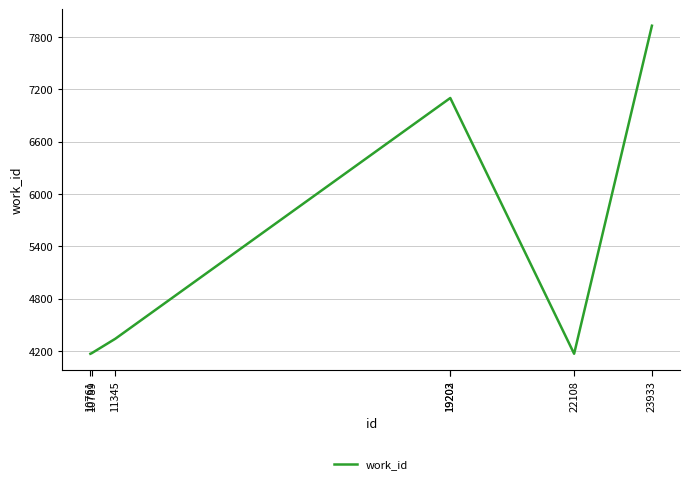

What is the smallest value displayed?

4167